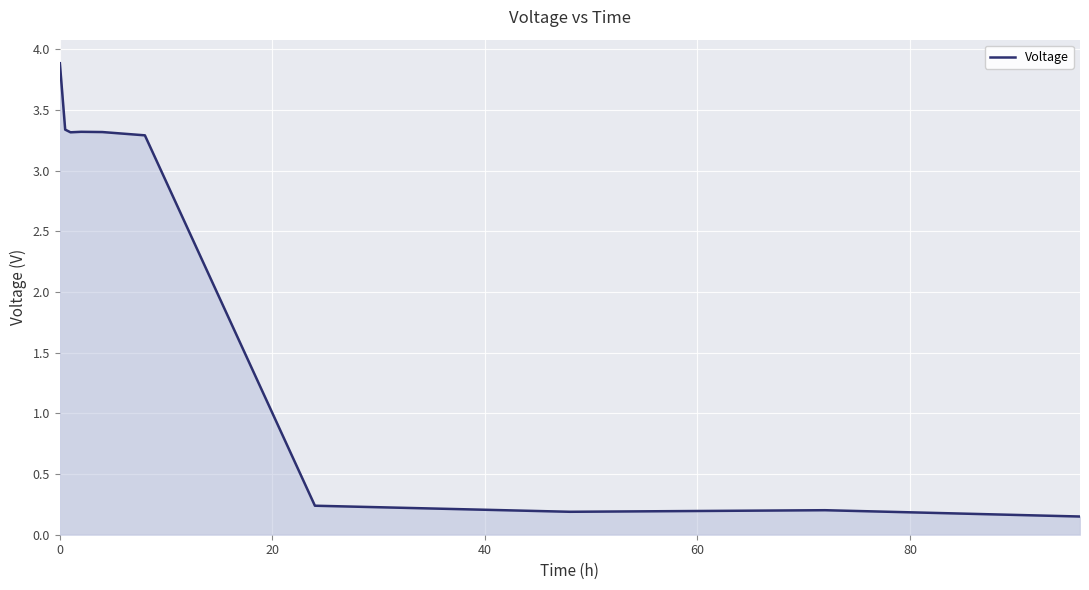

What is the maximum value shown in the chart?

3.9